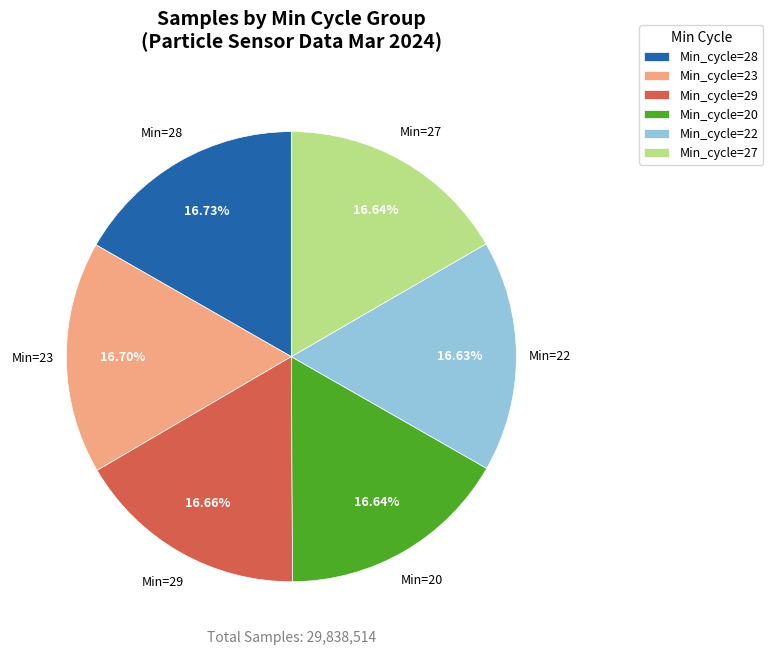

Does any single category account for the majority?

No